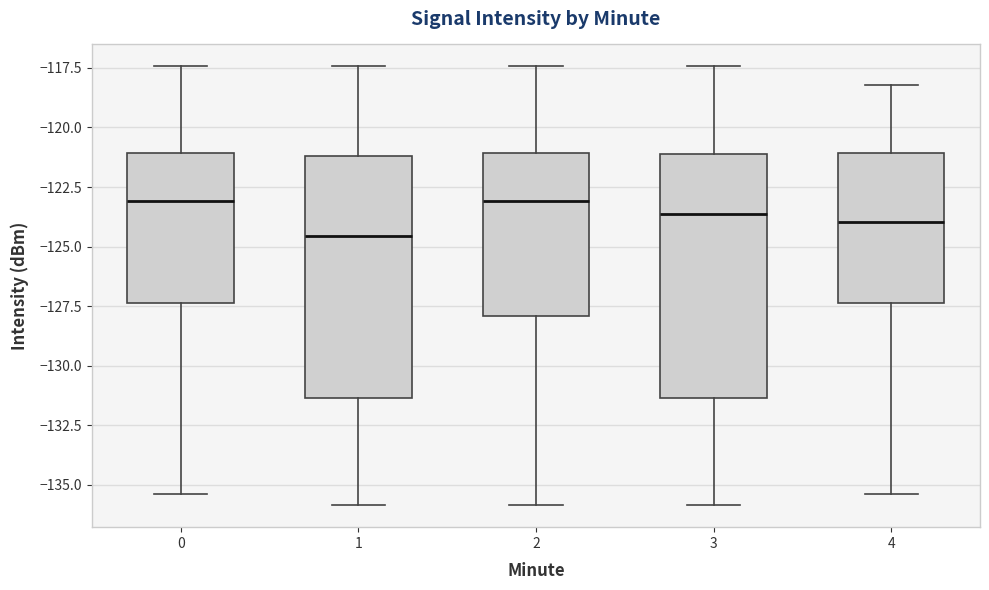

Where does the upper whisker of the box at x = 0 end on the y-axis? The values are not printed on the chart, so give them approximately, as read against the axis.

-117.5